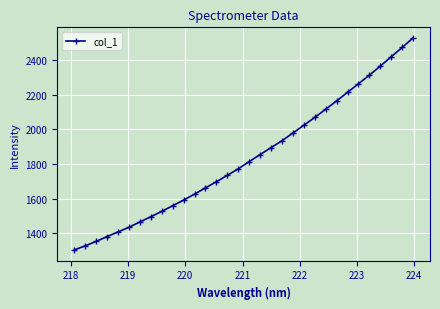

What is the value of the 29th point from the left?

2367.1